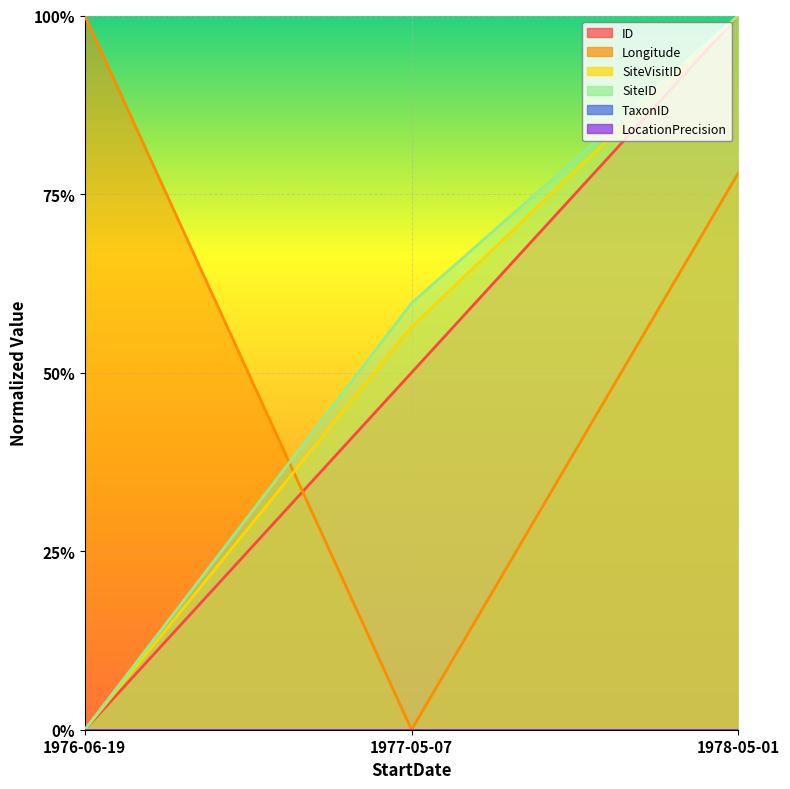

What is the difference between the Longitude values at 1976-06-19 and 1978-05-01?

0.2